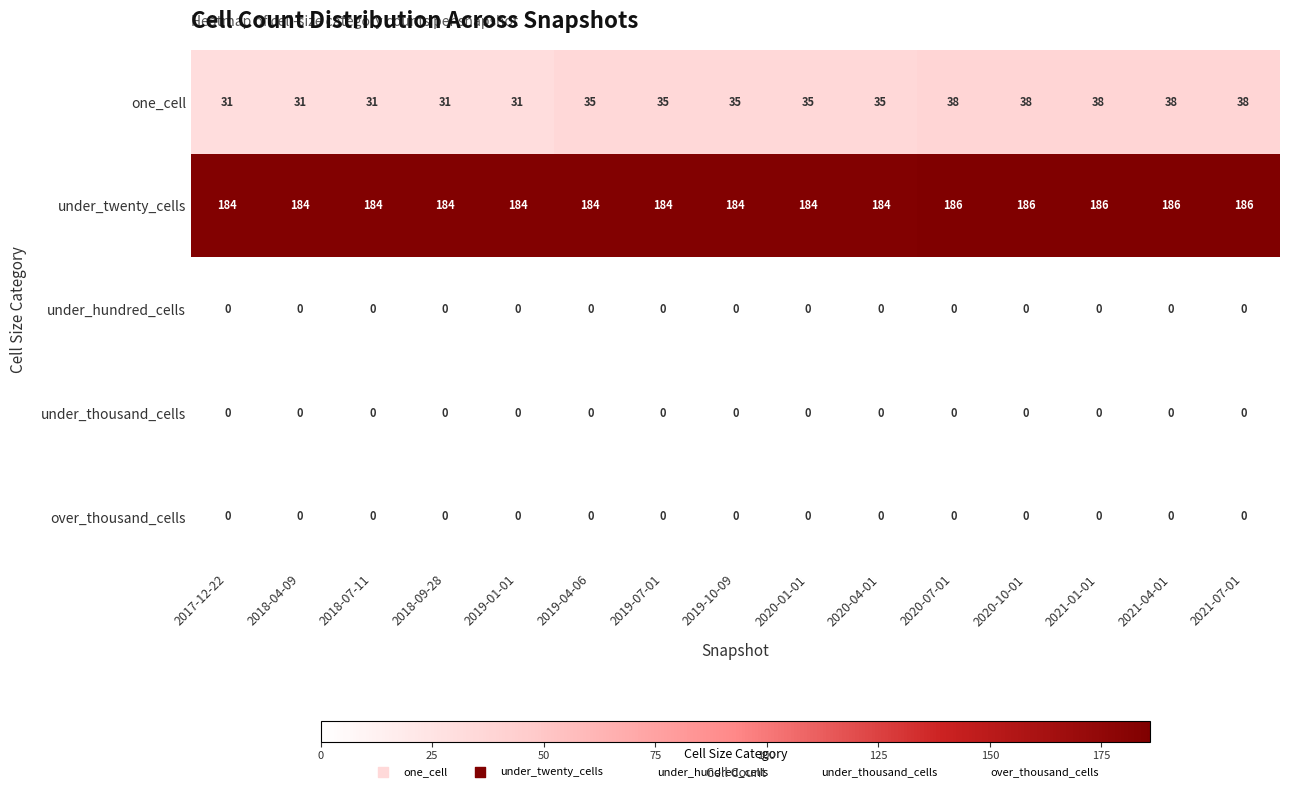

What is the maximum value shown in the chart?

186